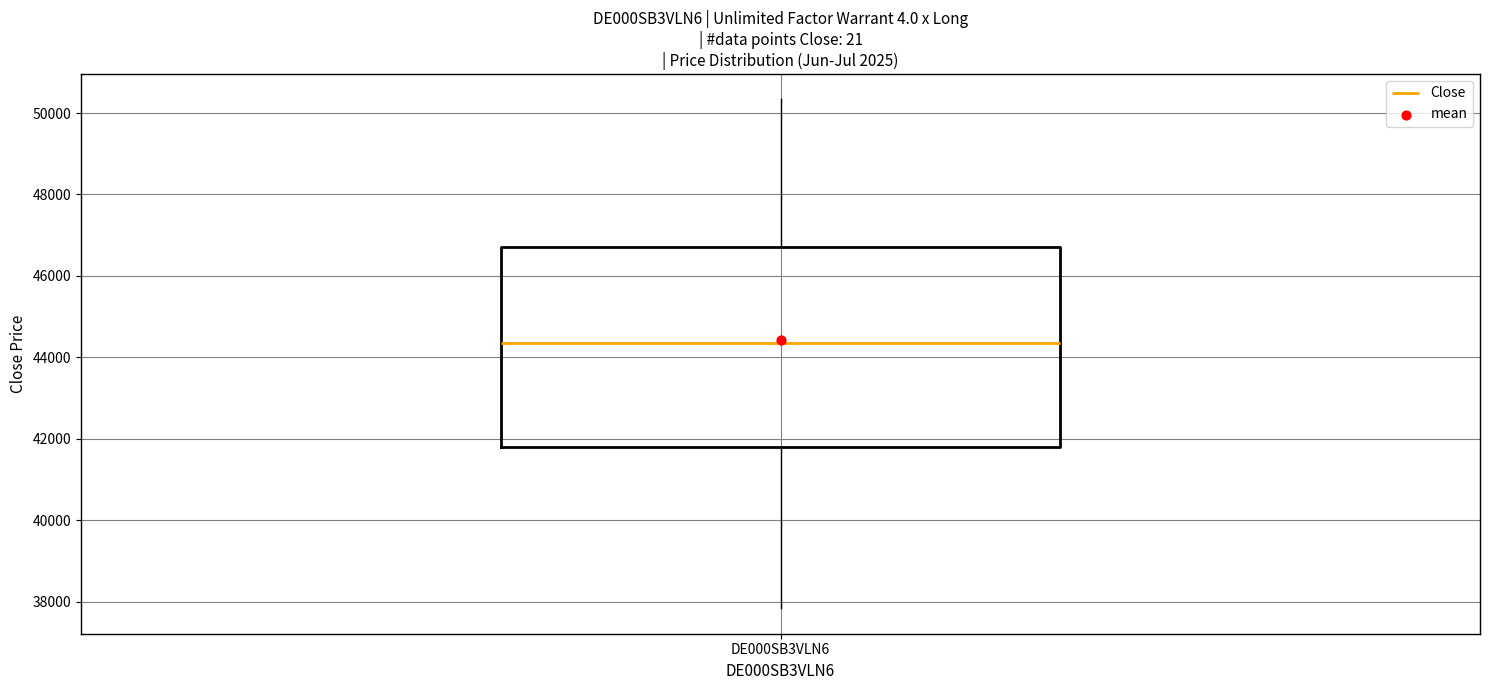

Transcribe this box plot: give where the median line is, the range the box spans, and where the two whiskers end, as read against the y-axis. The values are not printed on the chart, so give them approximately, as read against the axis.

median 44400, box 41800 to 46800, whiskers 37800 to 50400